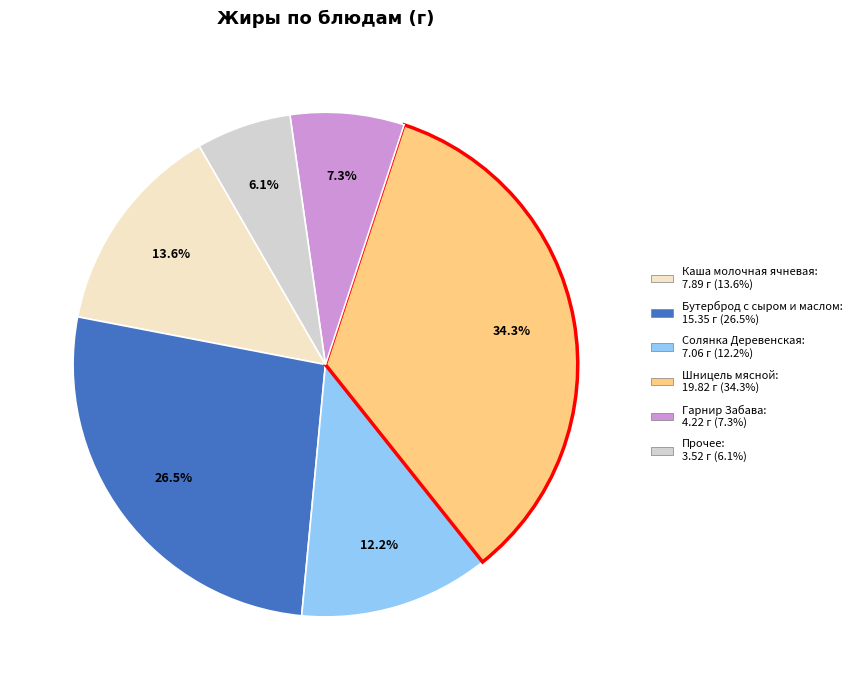

How many segments does this pie chart have?

6